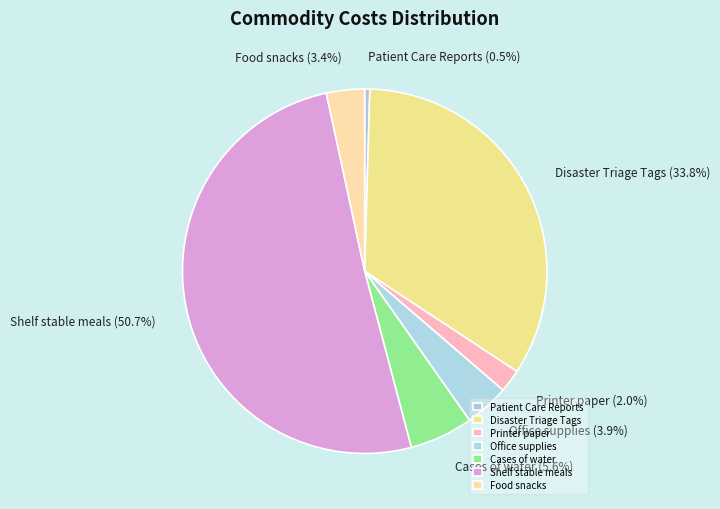

Combined, do Food snacks and Shelf stable meals account for over 50%?

Yes